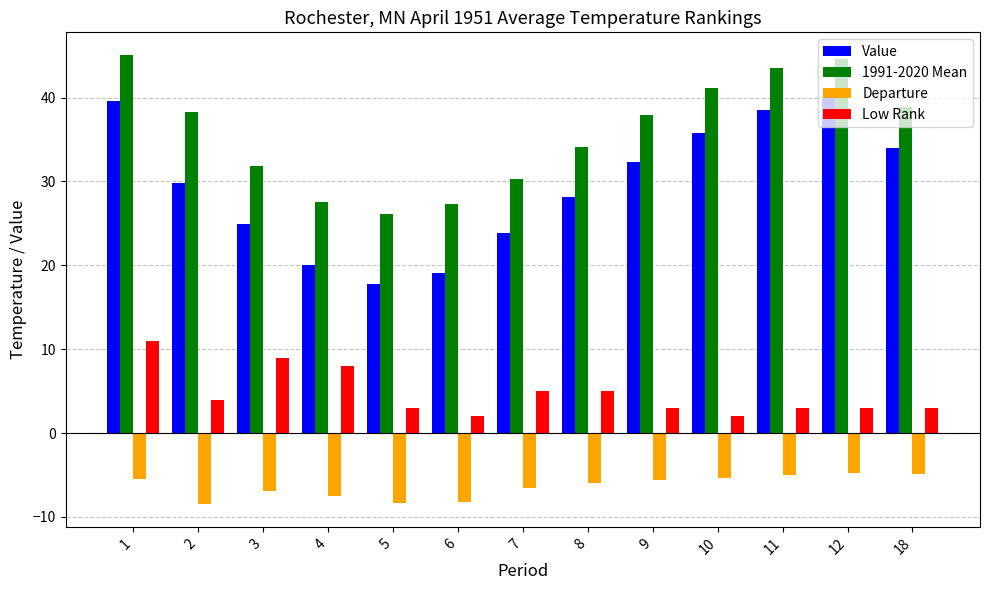

True or false: Departure has a value of -6.9 at 3.

True